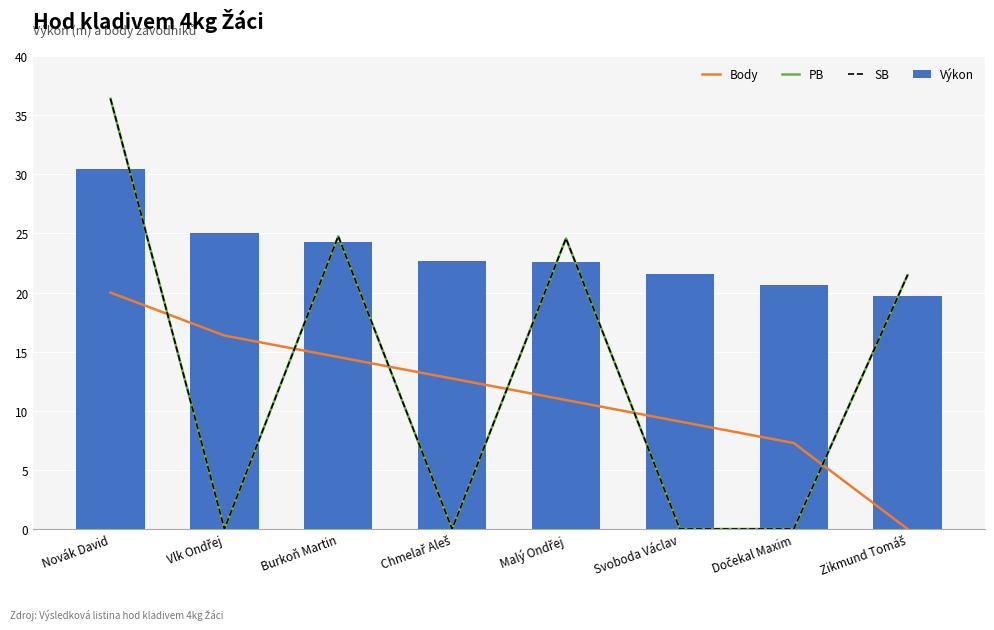

At which label does Výkon reach its minimum?

Zikmund Tomáš